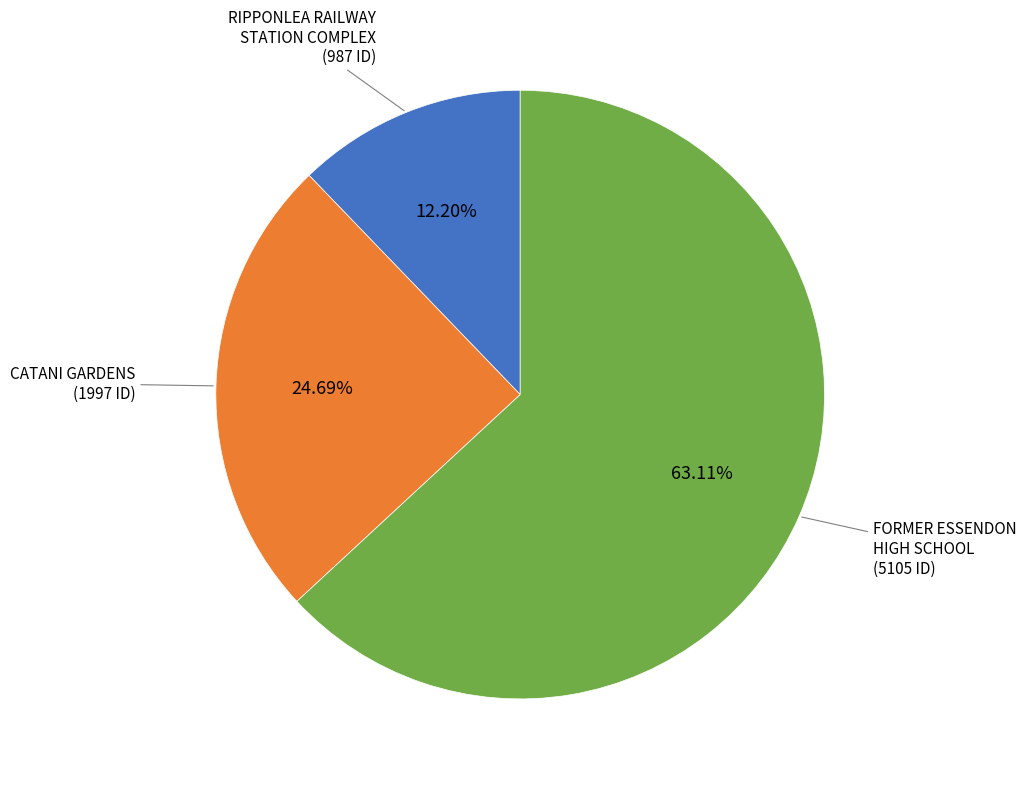

Is there any slice that represents more than half of the pie?

Yes